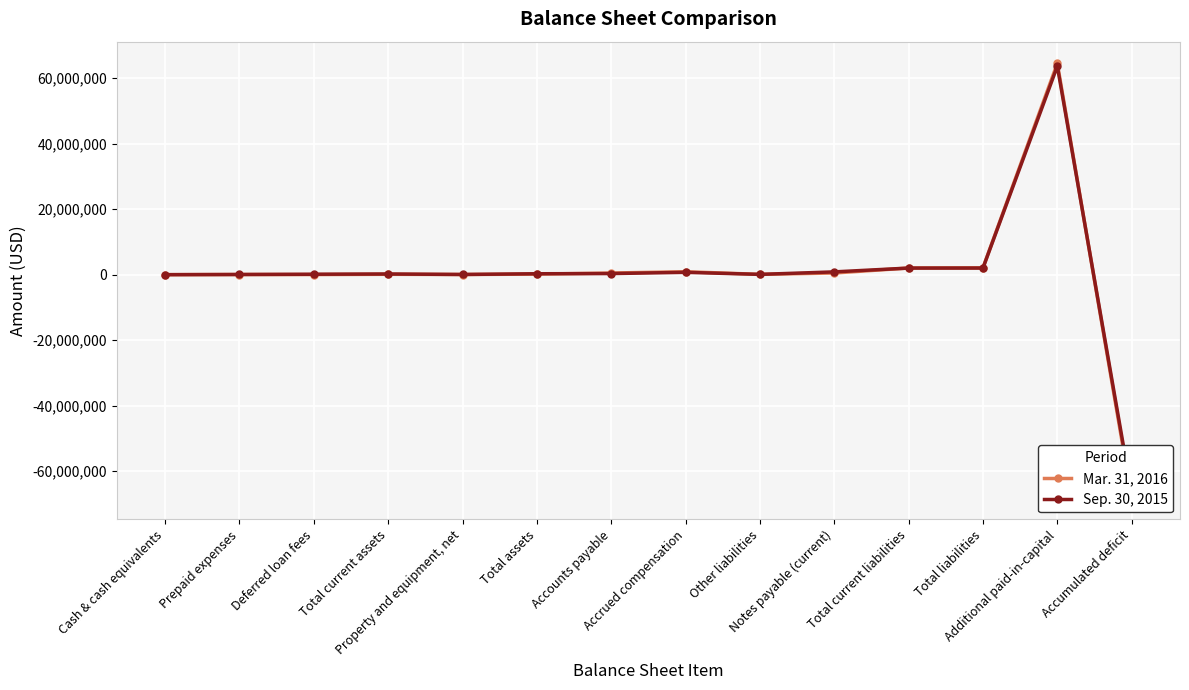

At Notes payable (current), list the series in order from largest to smallest.

Sep. 30, 2015, Mar. 31, 2016